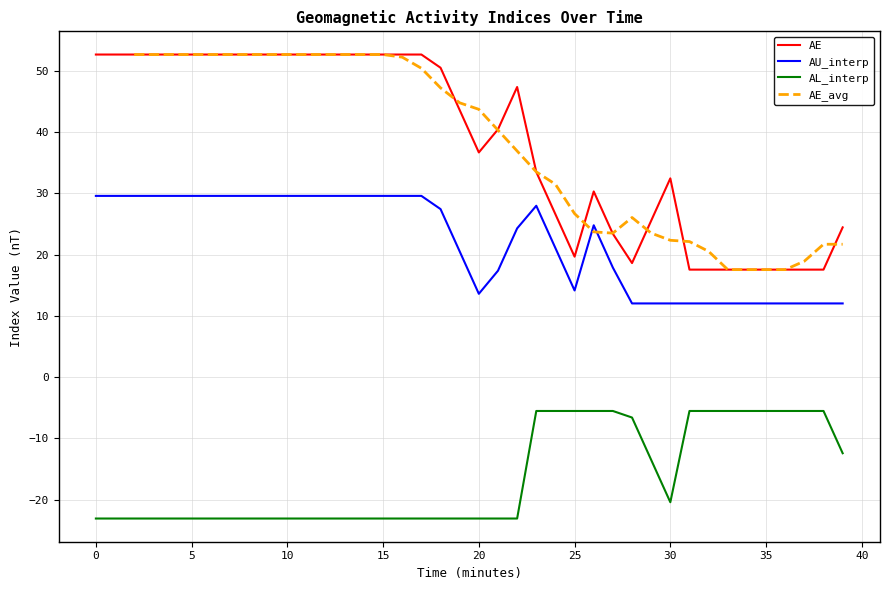

True or false: AU_interp and AE cross at least once.

False